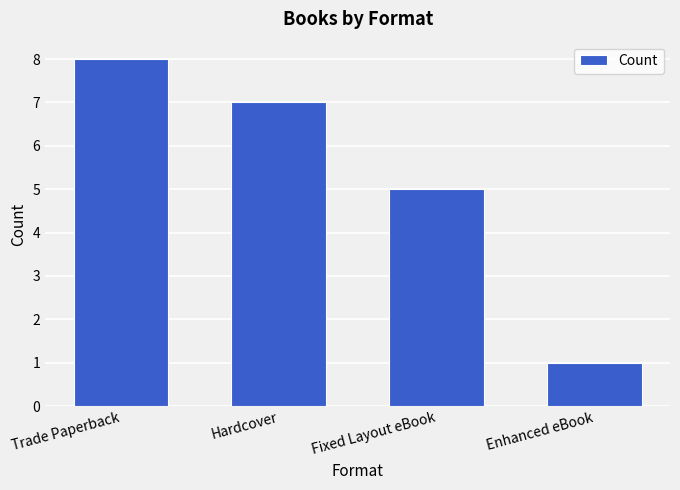

Reading right to left, transcribe all the data shown in this chart.

1	5	7	8